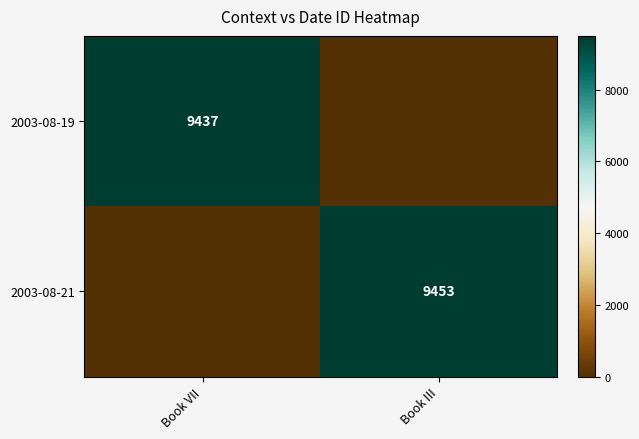

The 2003-08-19 series shows 9437 at Book VII. True or false?

True